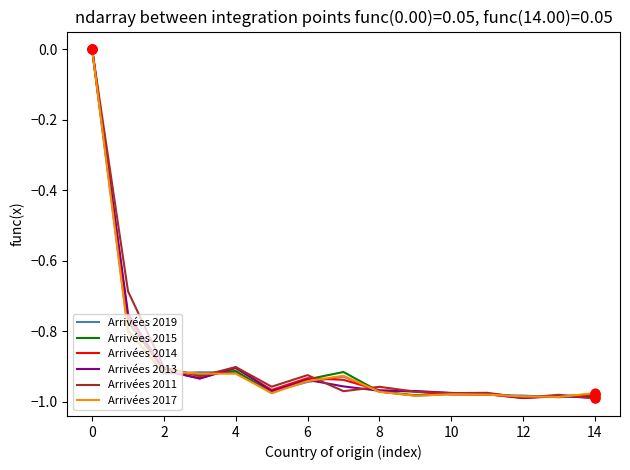

How many lines are shown in the chart?

6